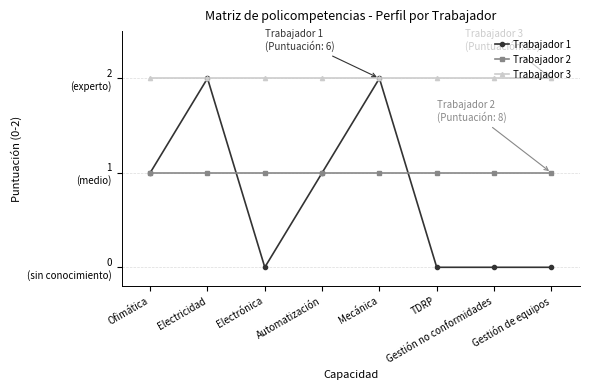

What are all the series names shown in the legend?

Trabajador 1, Trabajador 2, Trabajador 3